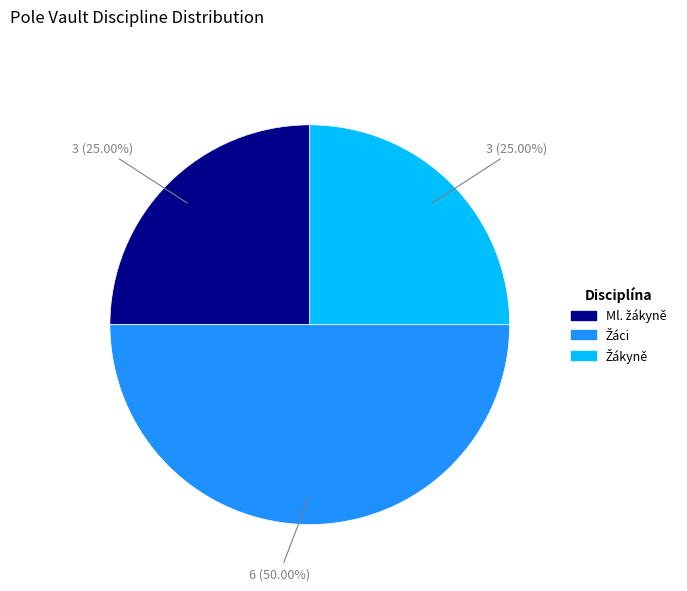

What percentage is the Žáci slice, to the nearest percent?

50%